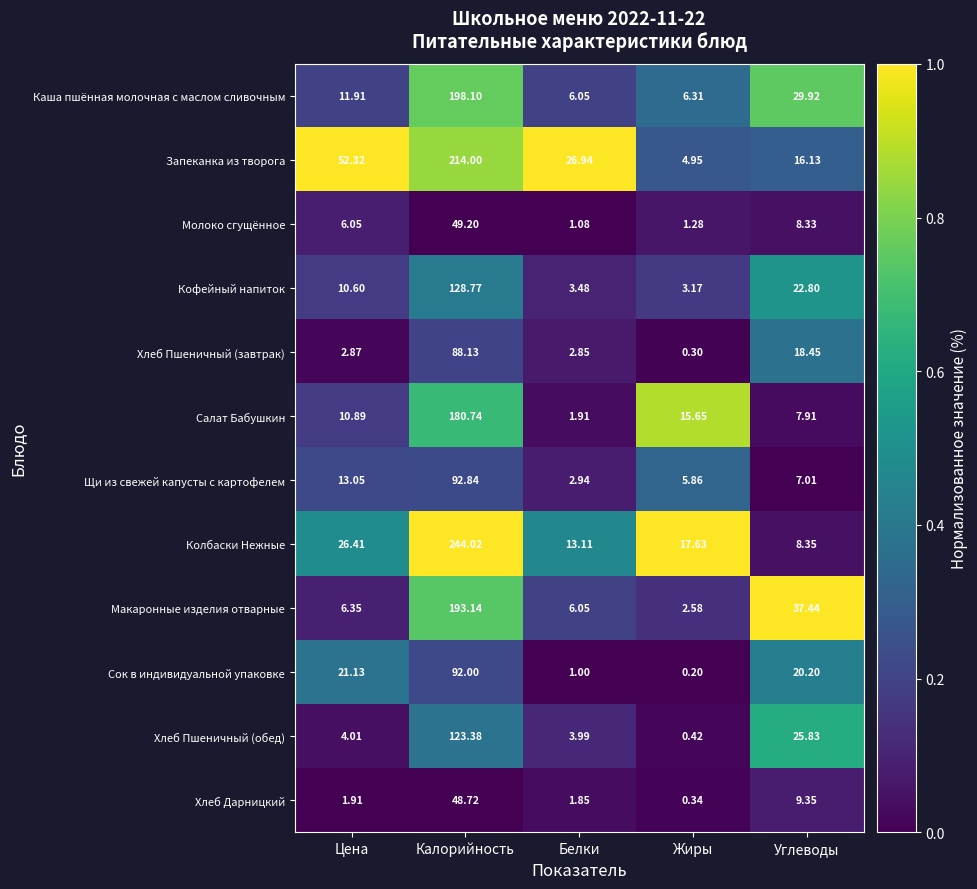

What is the spread (max minus min) of values at Углеводы?

30.4